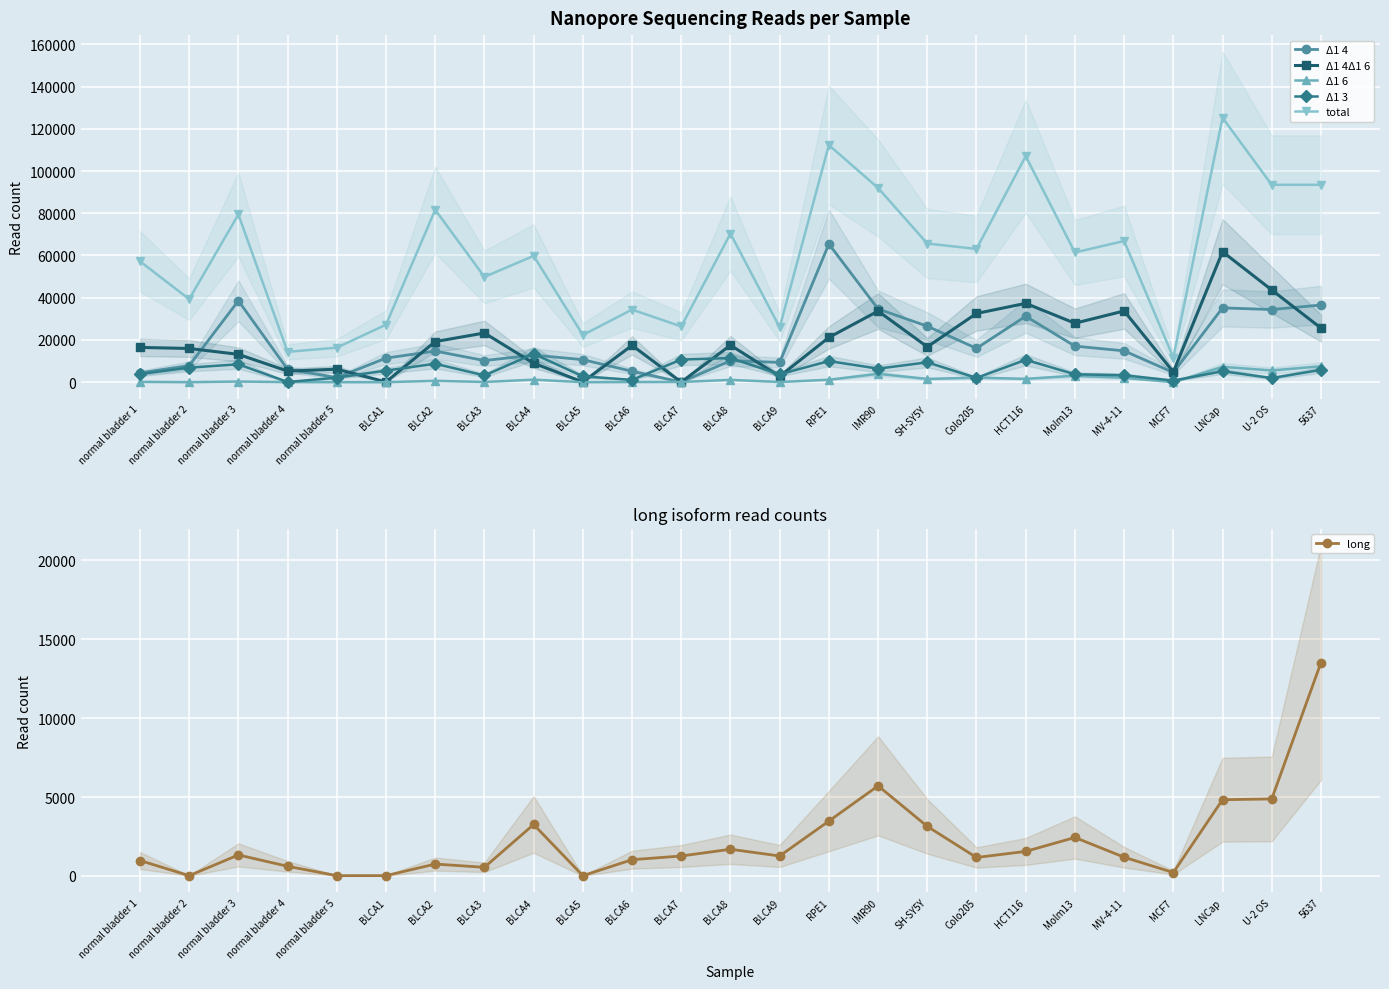

Rank the categories by total value from highest to lowest.

LNCap, RPE1, HCT116, 5637, U-2 OS, IMR90, BLCA2, normal bladder 3, BLCA8, MV-4-11, SH-SY5Y, Colo205, Molm13, BLCA4, normal bladder 1, BLCA3, normal bladder 2, BLCA6, BLCA1, BLCA7, BLCA9, BLCA5, normal bladder 5, normal bladder 4, MCF7